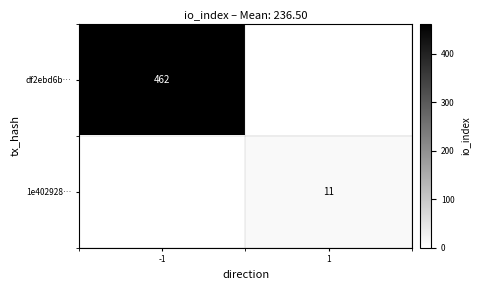

The value of df2ebd6b… at -1 is 307. True or false?

False